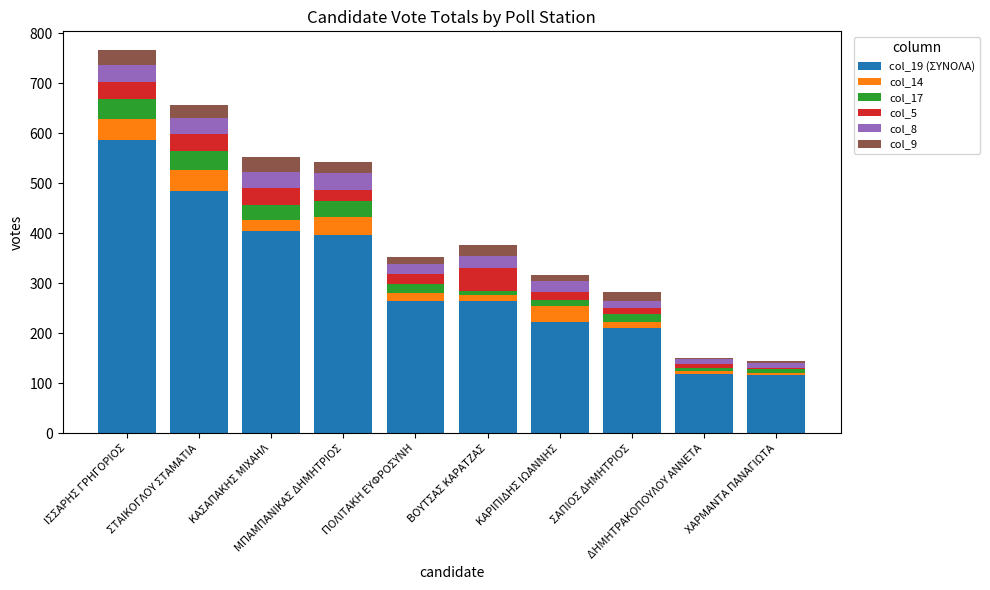

Which series has the largest total across all categories?

col_19 (ΣΥΝΟΛΑ)